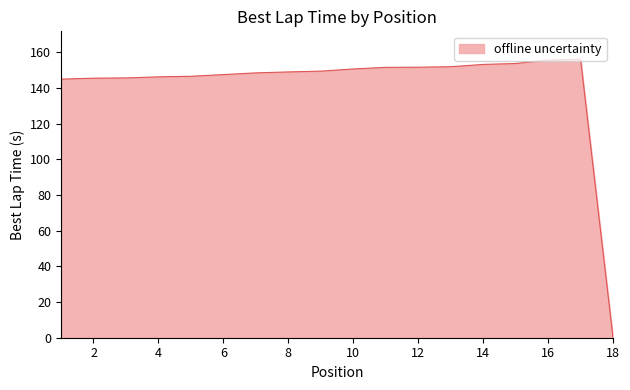

What is the greatest value displayed?

156.2